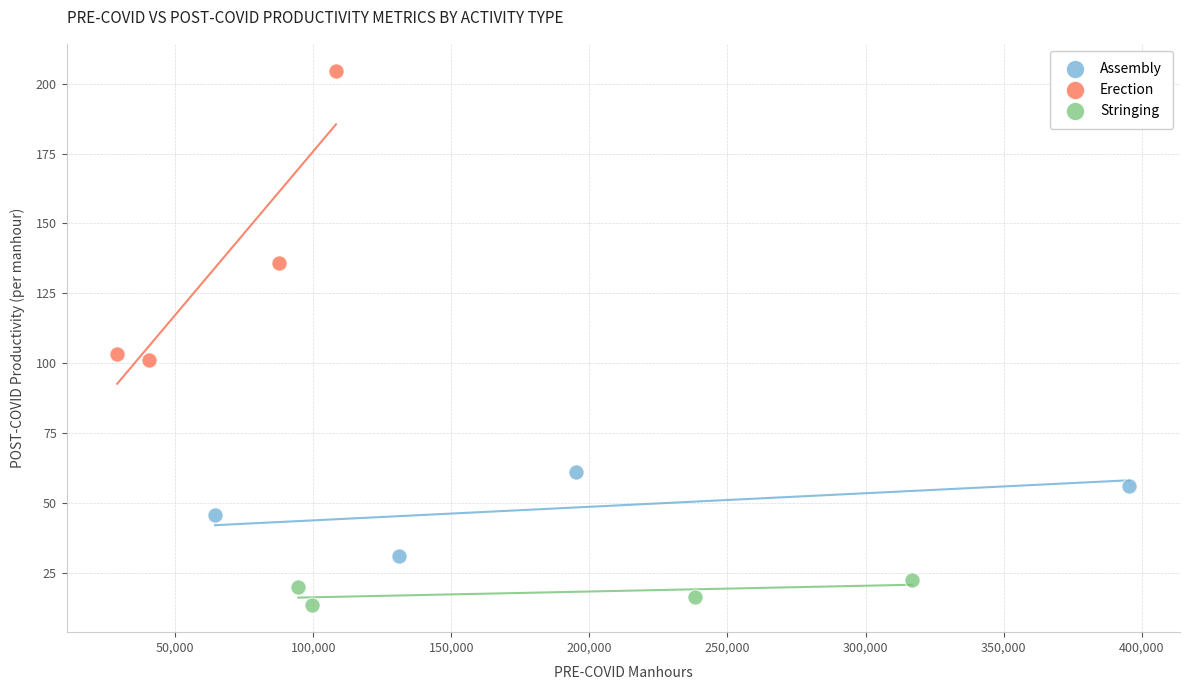

Which series has the widest spread of Y values?

Erection